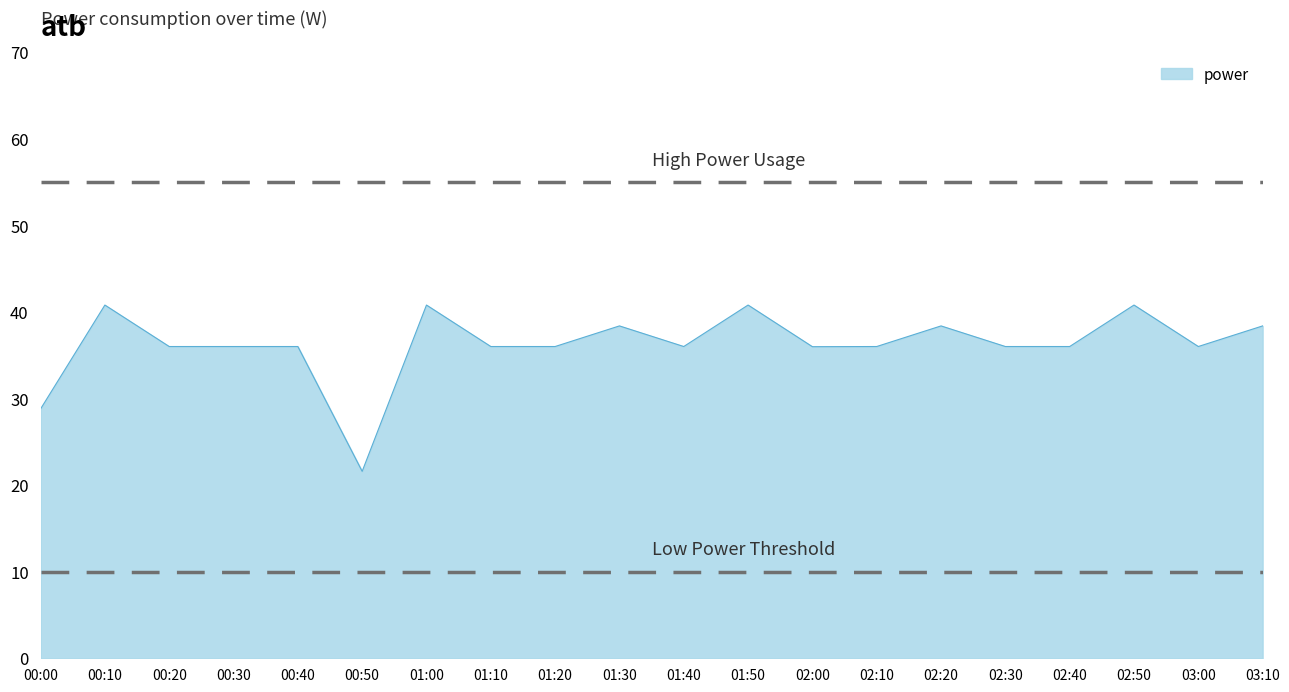

What is the minimum value shown in the chart?

21.6